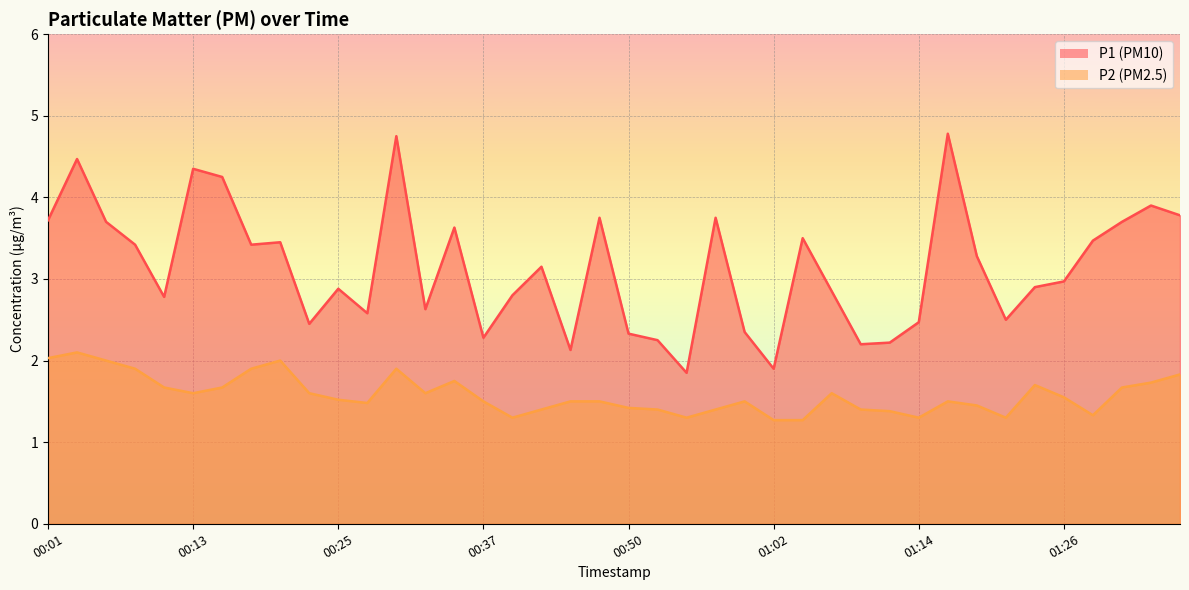

Which category has the lowest value across all series?

01:02